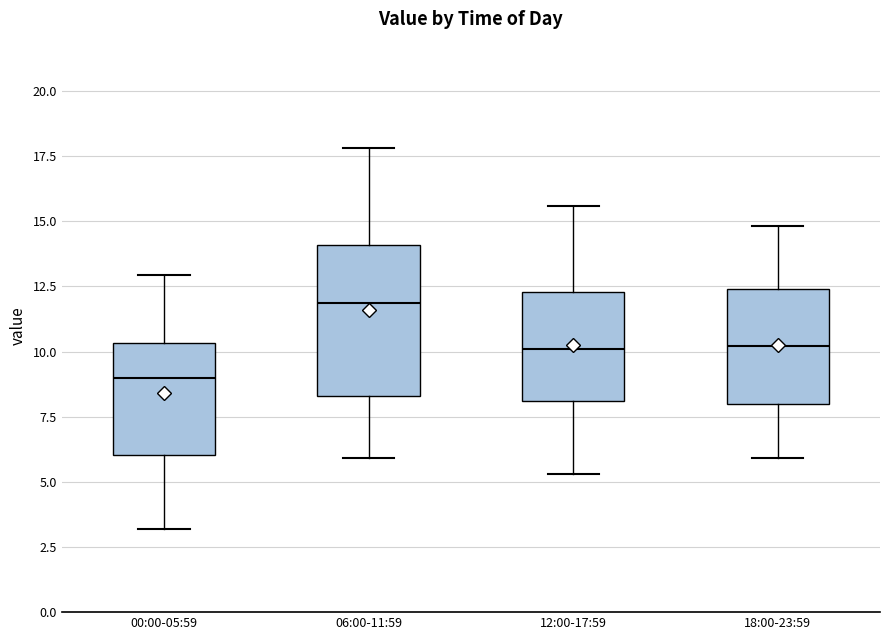

Where does the lower whisker of the box for 00:00-05:59 end on the y-axis? The values are not printed on the chart, so give them approximately, as read against the axis.

3.0